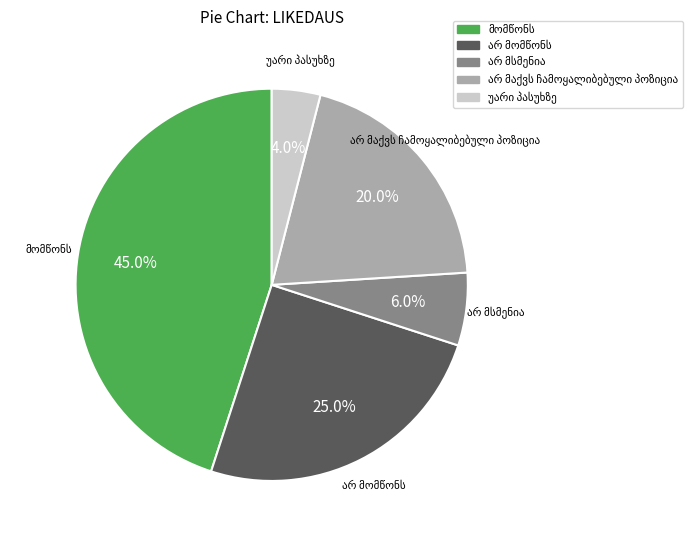

Is there any slice that represents more than half of the pie?

No